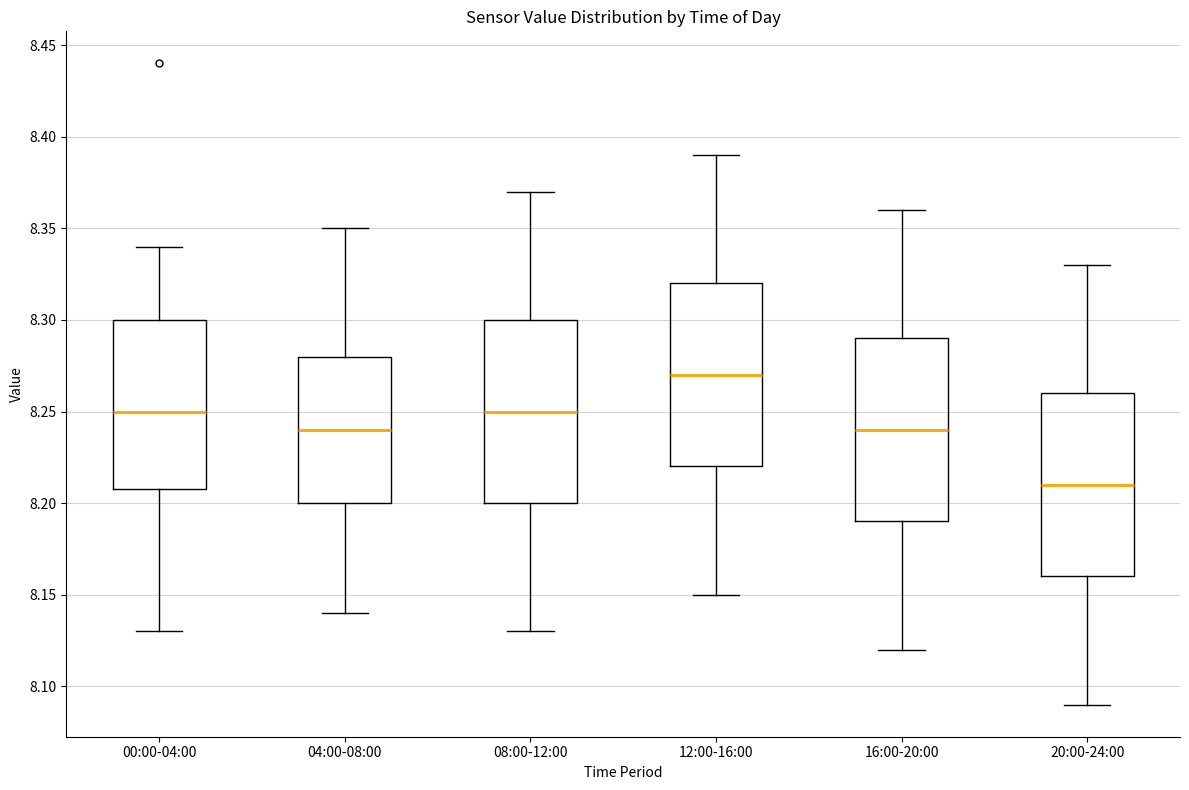

Where does the lower whisker of the box for 16:00-20:00 end on the y-axis? The values are not printed on the chart, so give them approximately, as read against the axis.

8.12